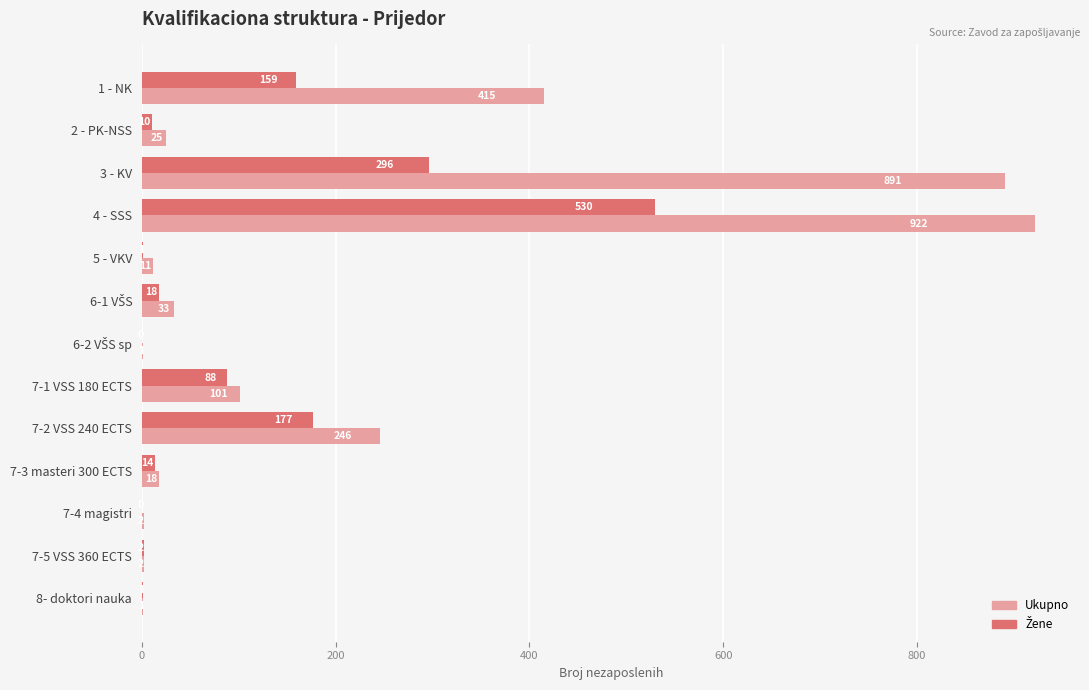

Which series changed the most between 7-1 VSS 180 ECTS and 7-2 VSS 240 ECTS?

Ukupno